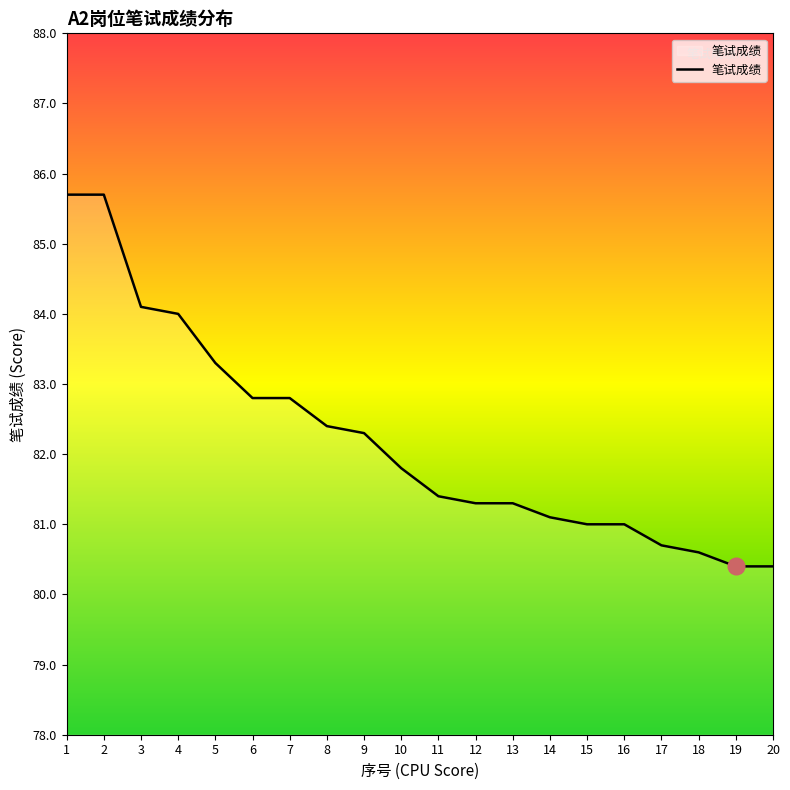

What is the maximum value shown in the chart?

85.7